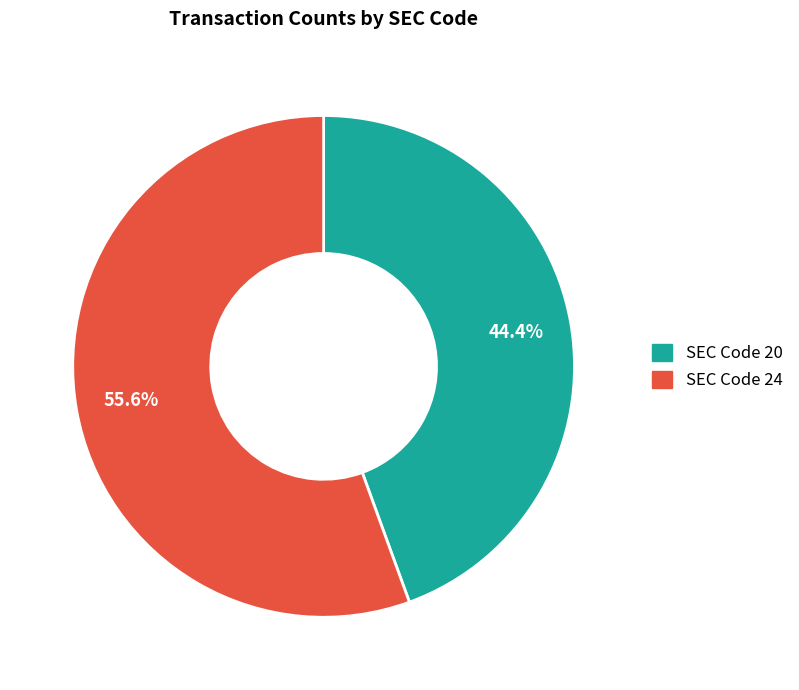

Is there any slice that represents more than half of the pie?

Yes